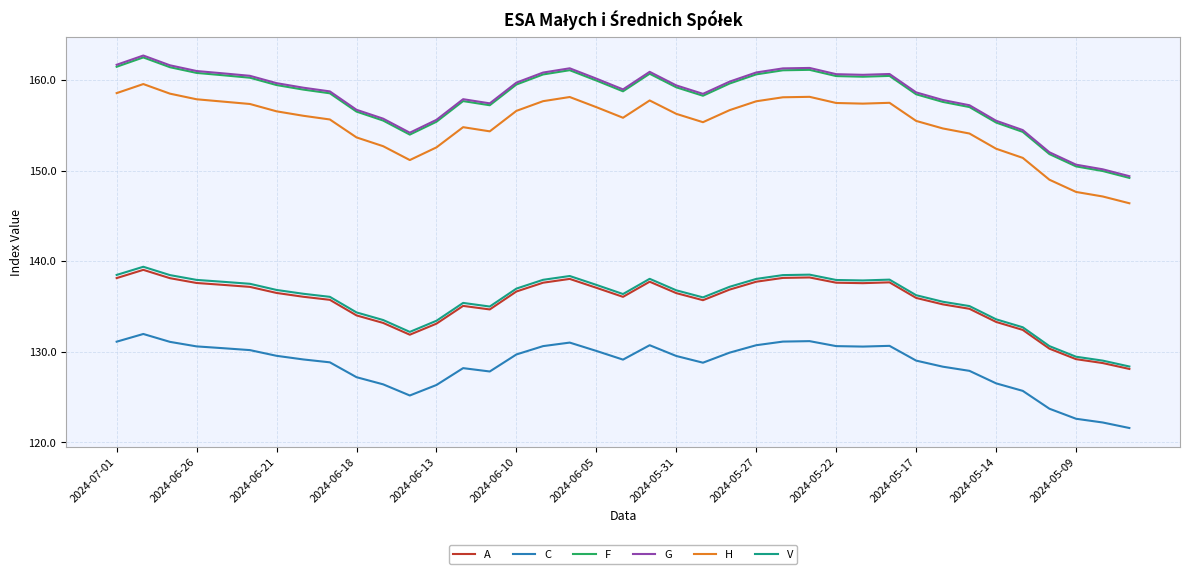

What is the smallest value displayed?

121.6